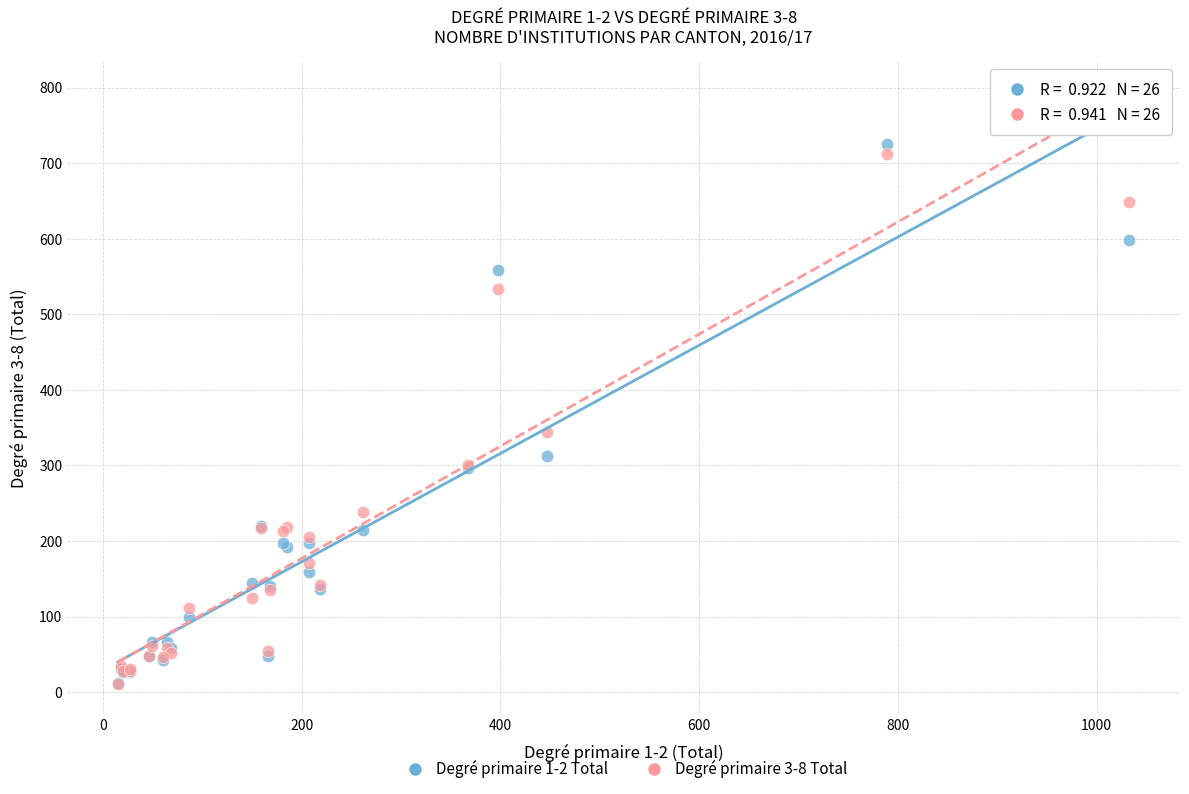

Across all series, what Y value is closest to 368?

343.8